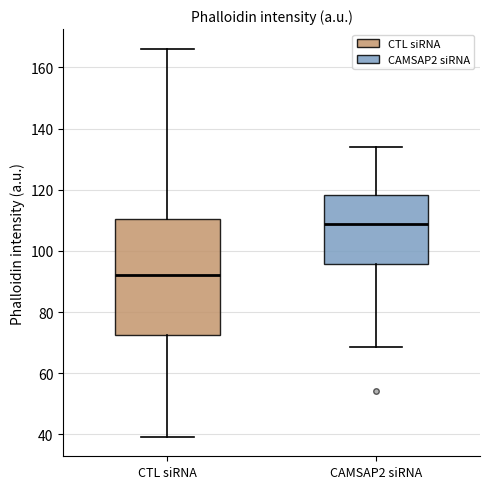

Reading left to right, transcribe this box plot: for each box, give where its median line is, the range the box spans, and where its two whiskers end, as read against the y-axis. The values are not printed on the chart, so give them approximately, as read against the axis.

CTL siRNA: median 92, box 72 to 110, whiskers 40 to 166
CAMSAP2 siRNA: median 108, box 96 to 118, whiskers 68 to 134